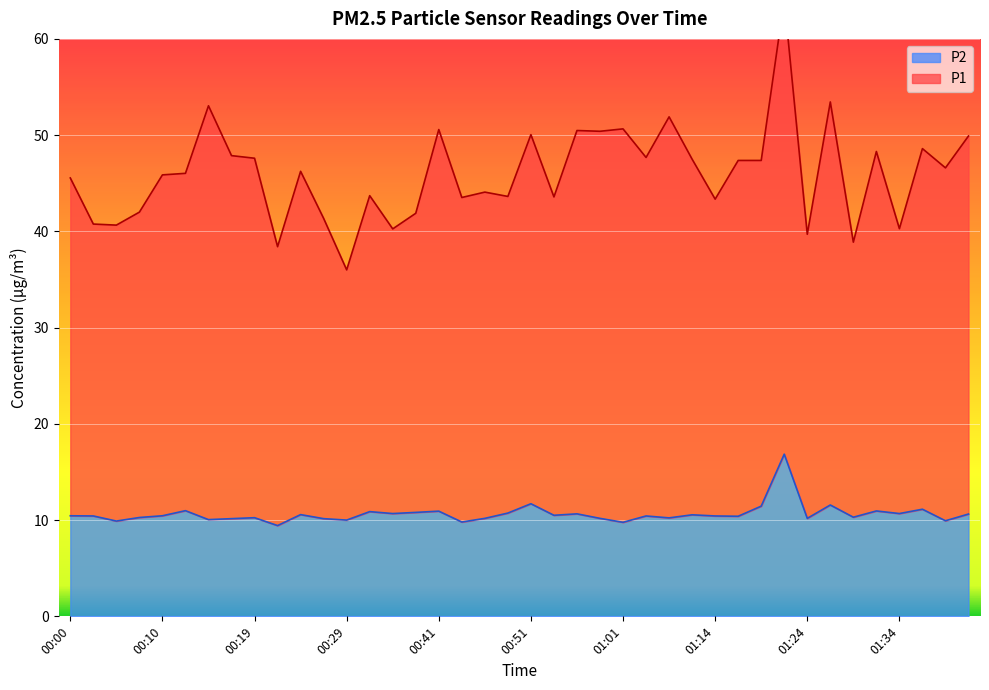

Which series has the largest total across all categories?

P1